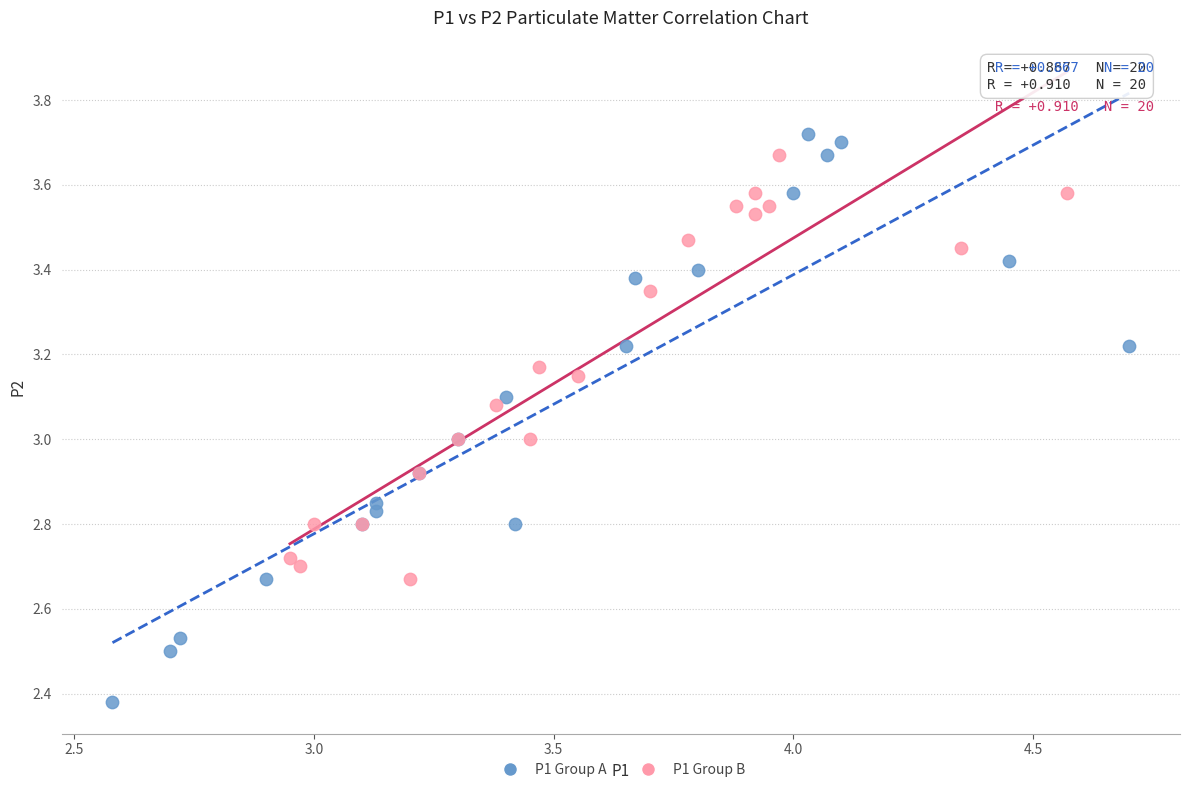

Which series has the widest spread of Y values?

P1 Group A